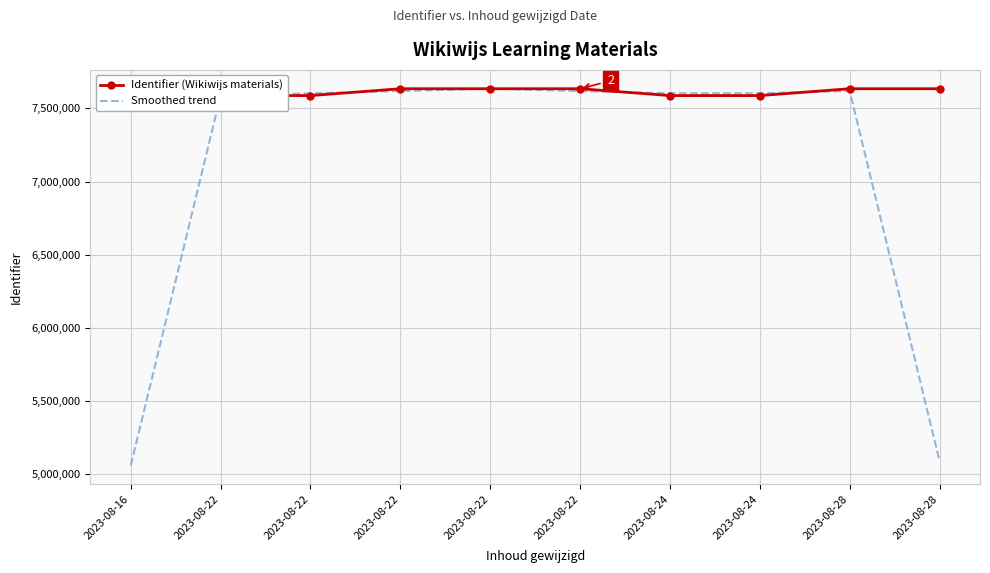

At which label is Identifier (Wikiwijs materials) closest to 7611041?

2023-08-28